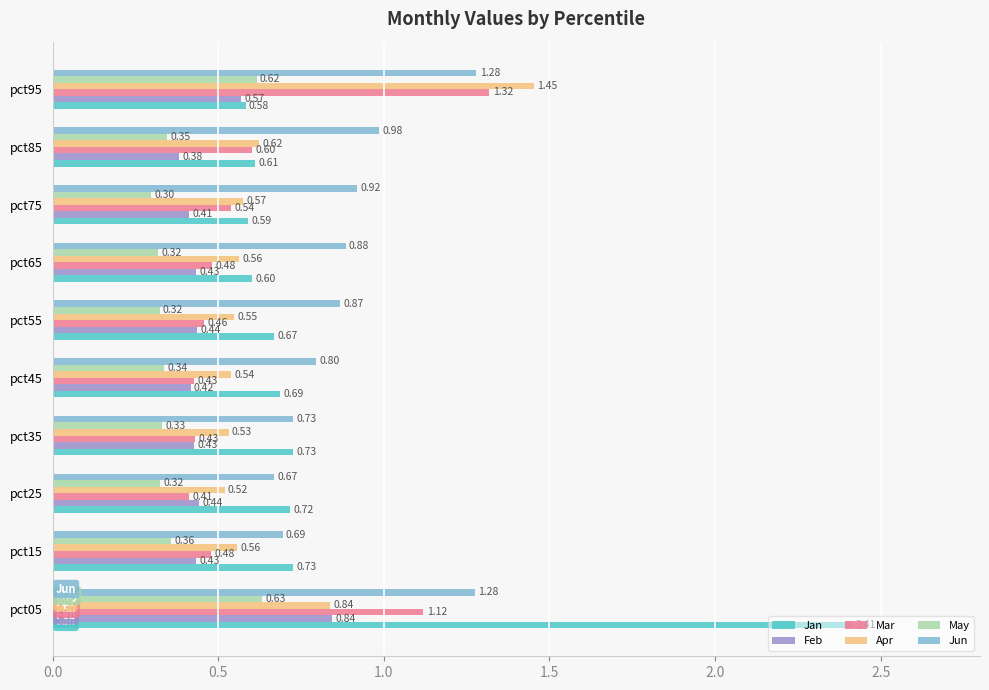

List the series in order of their peak value, lowest first.

May, Feb, Jun, Mar, Apr, Jan